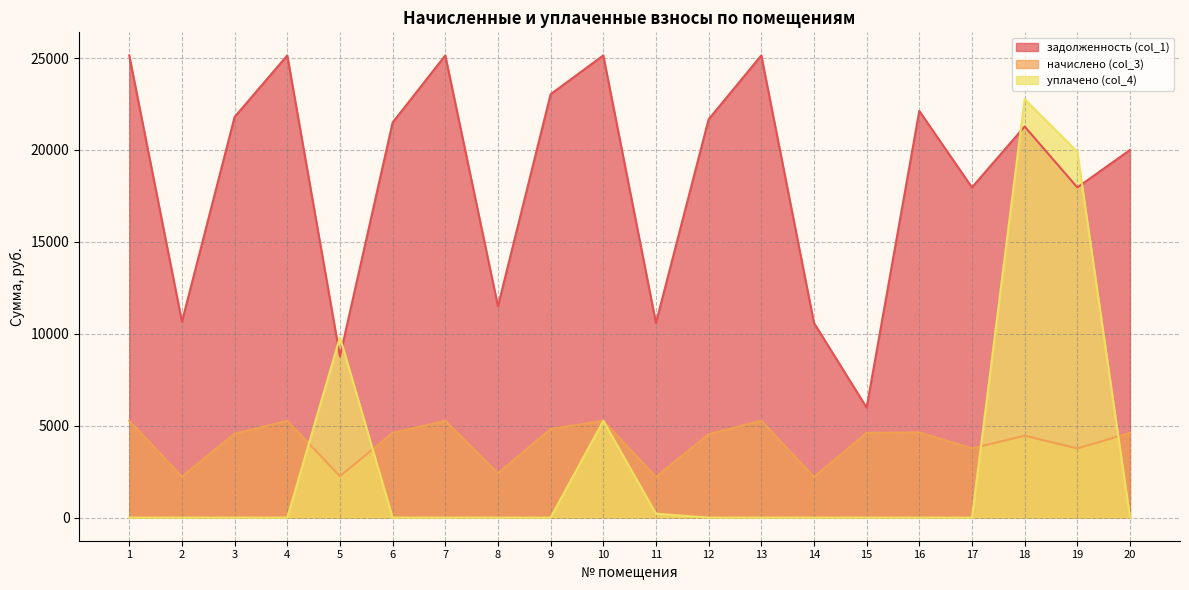

True or false: задолженность (col_1) and начислено (col_3) cross at least once.

False